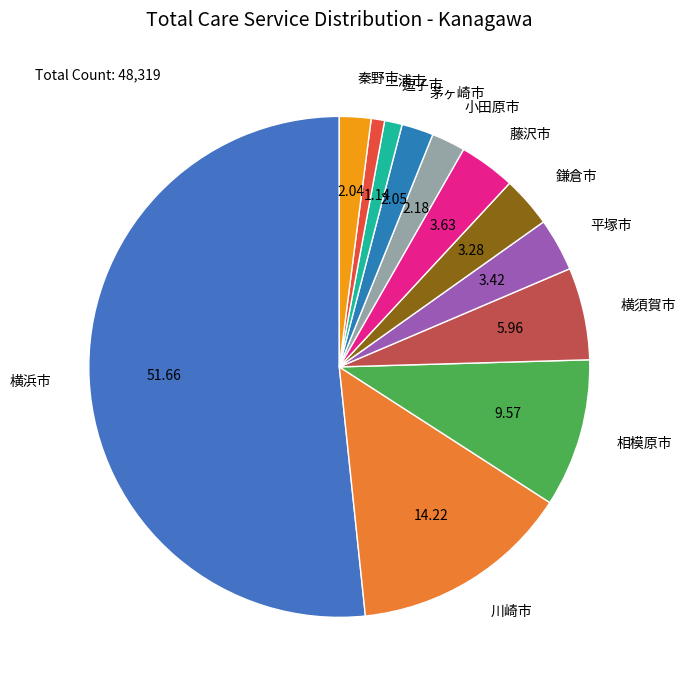

The 三浦市 slice represents 1% of the pie. True or false?

True